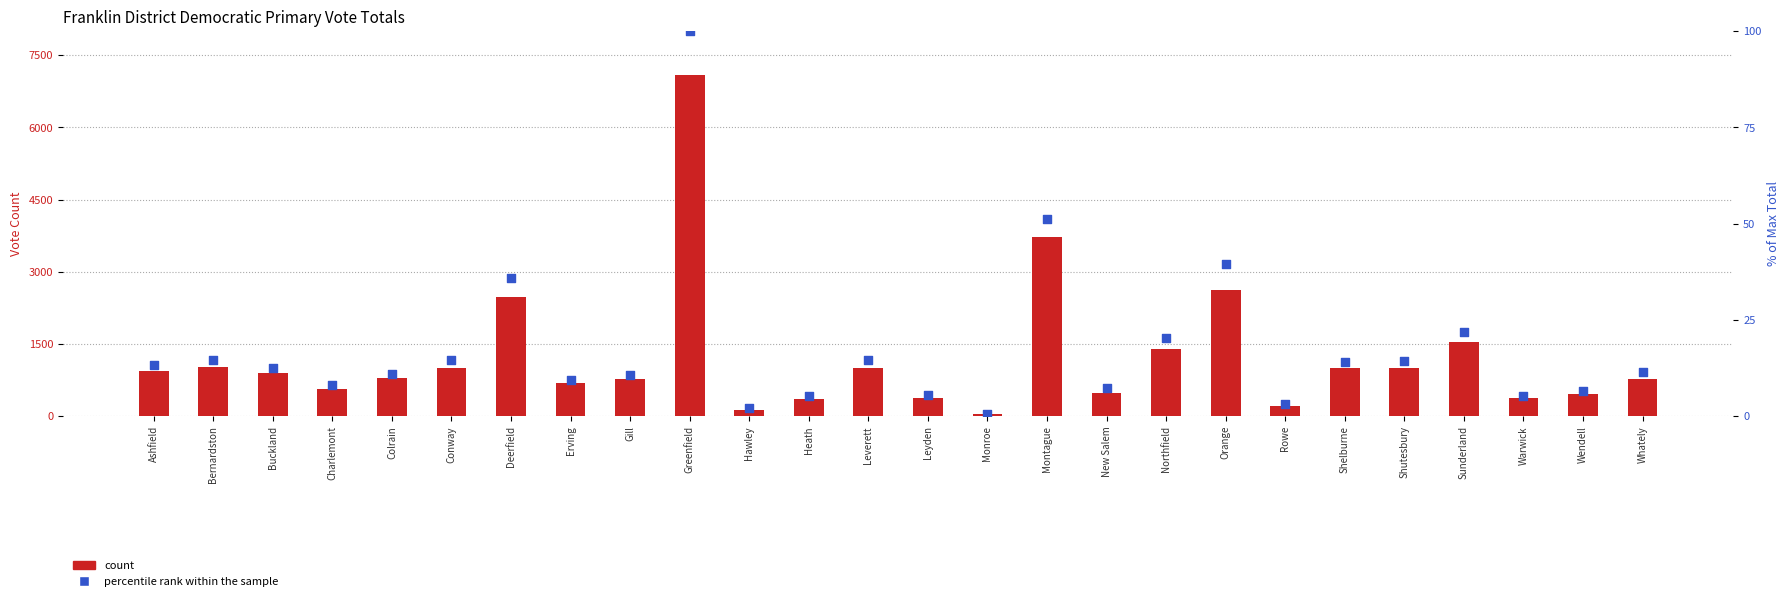

At which category is the sum across all series the highest?

Greenfield